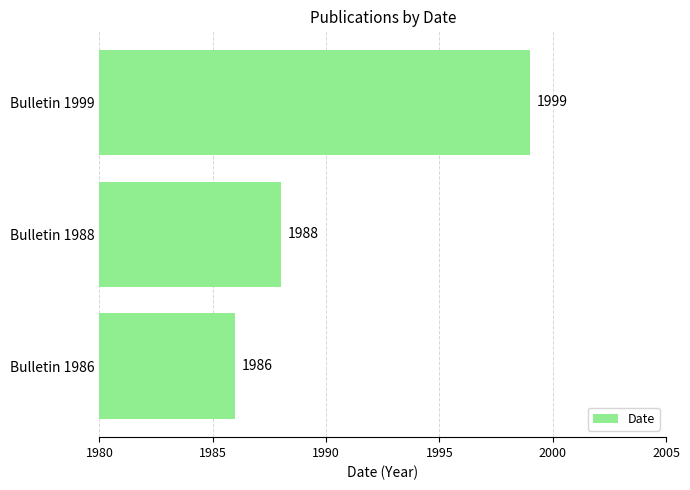

How many data points does each series have?

3